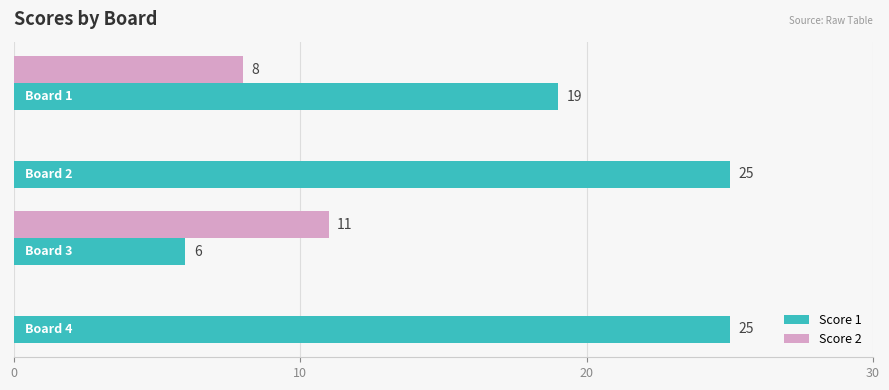

What is the sum of all Score 2 values?

19